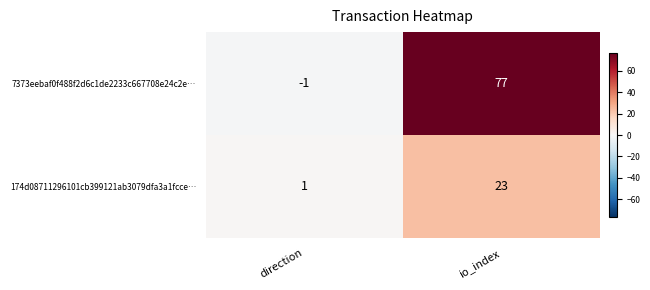

True or false: 174d08711296101cb399121ab3079dfa3a1fcce… has a value of 40 at io_index.

False